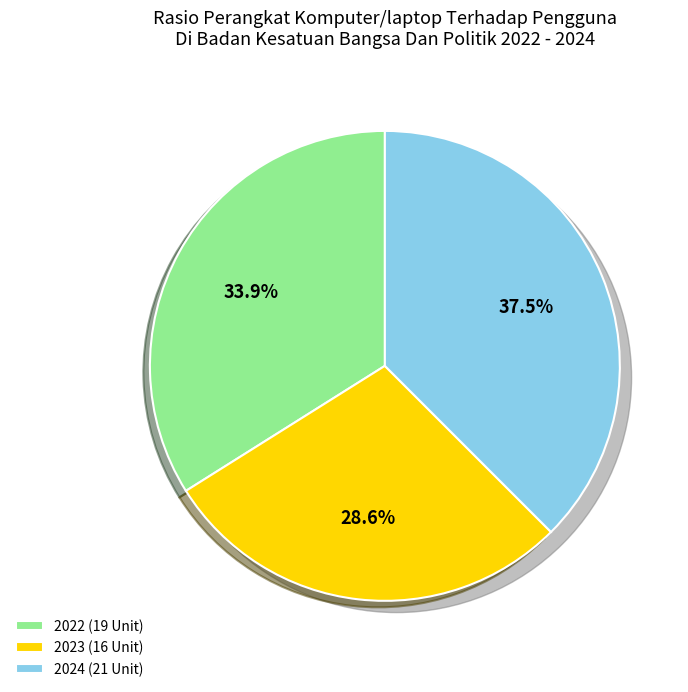

Does 2024 represent more than half of the total?

No